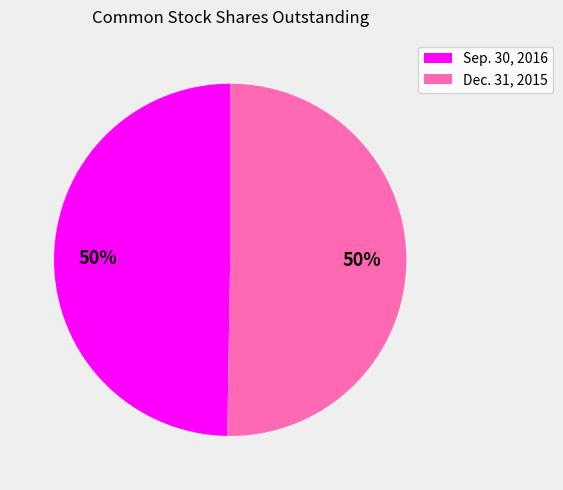

True or false: Sep. 30, 2016 accounts for 41% of the total.

False